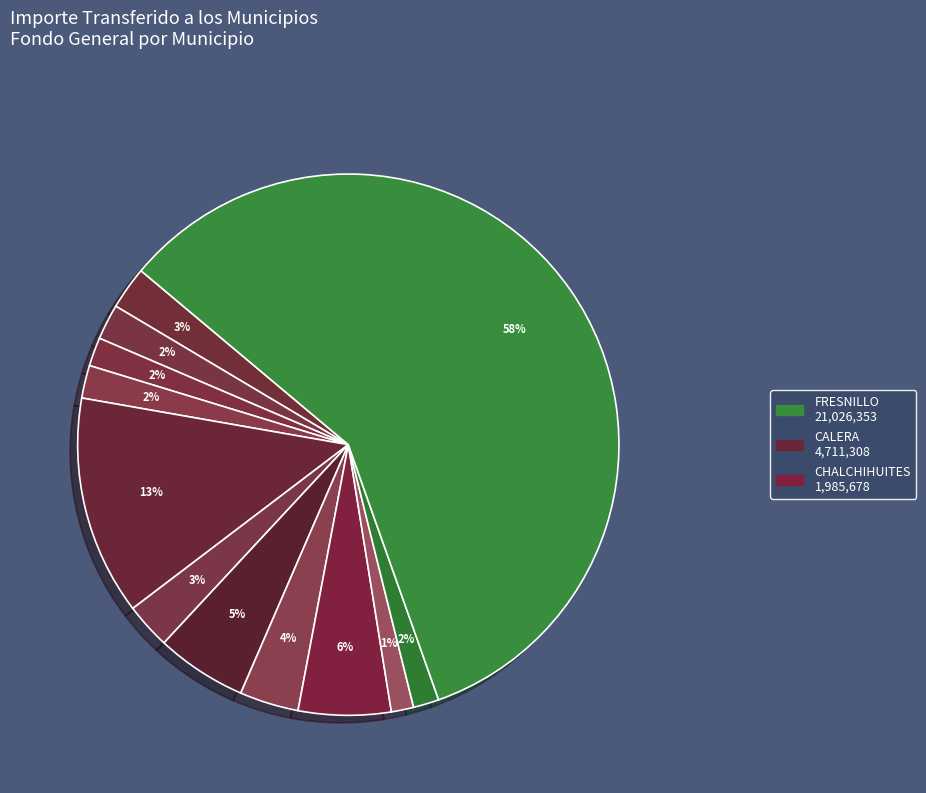

How many segments does this pie chart have?

12